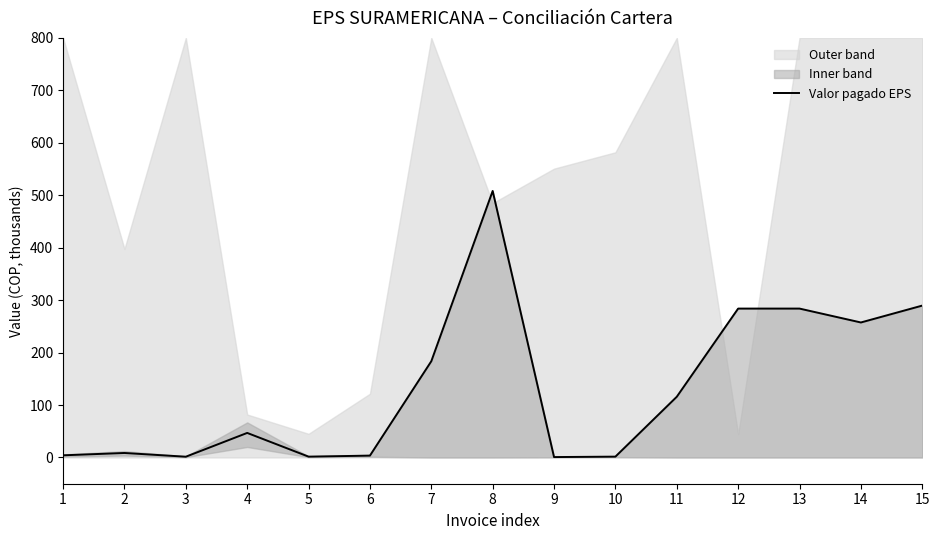

What is the value of the 11th point from the left?

115.8